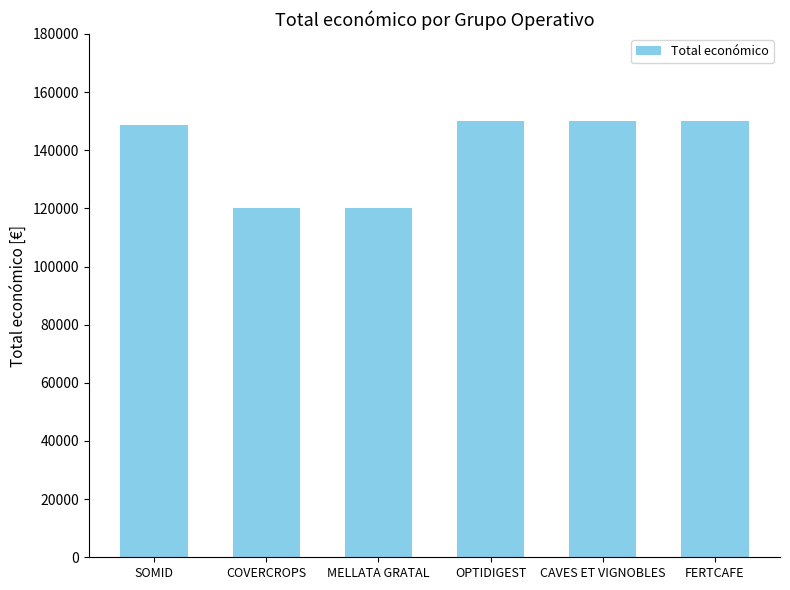

Where is the data nearest to the value 135000?

SOMID